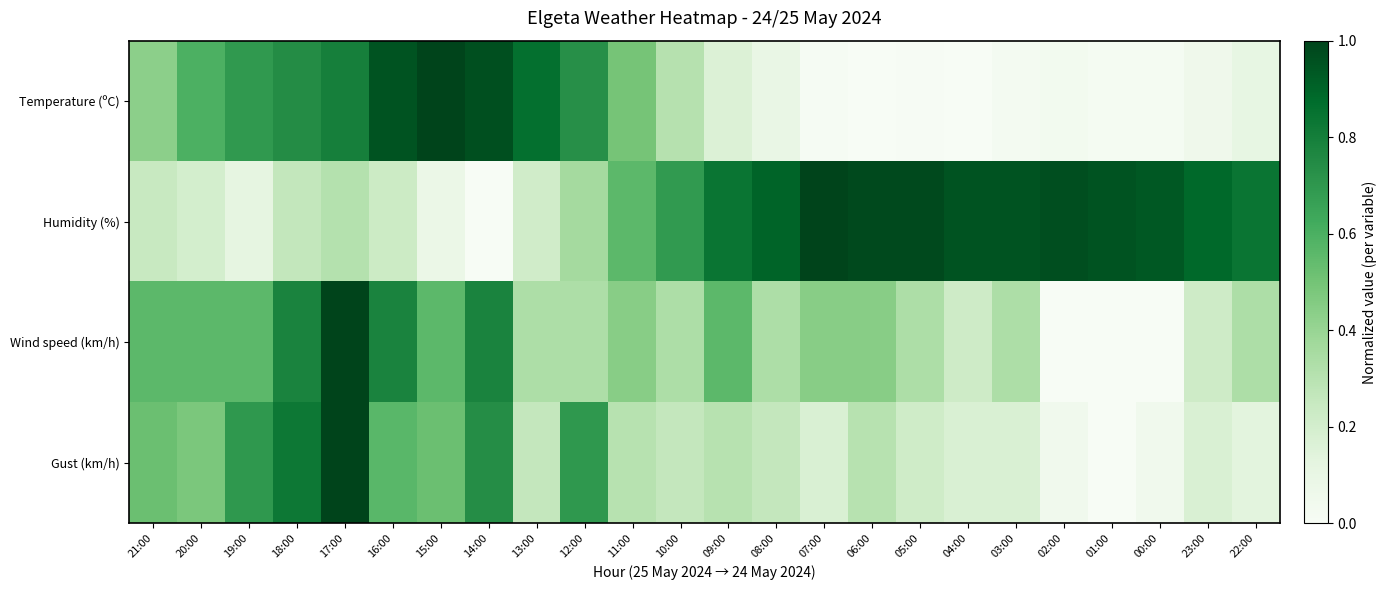

List the series in order of their peak value, highest first.

Temperature (ºC), Humidity (%), Wind speed (km/h), Gust (km/h)